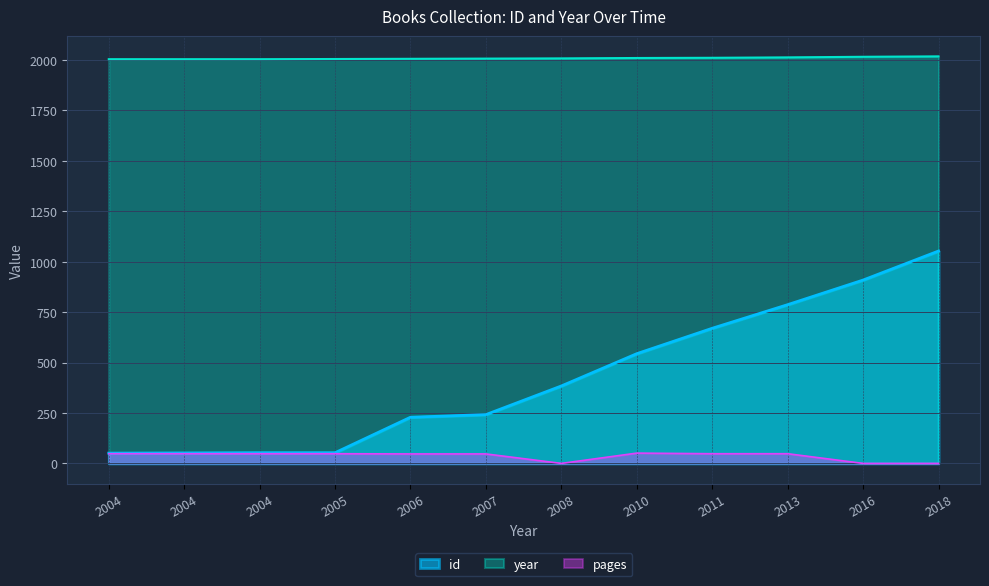

The id series shows 53 at 2005. True or false?

True